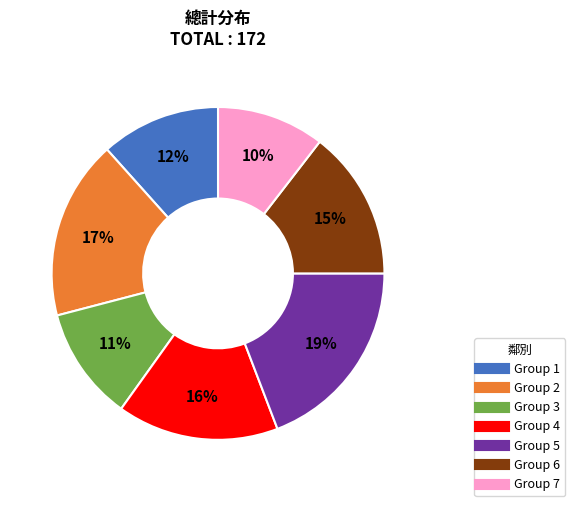

Count the number of slices in the pie.

7